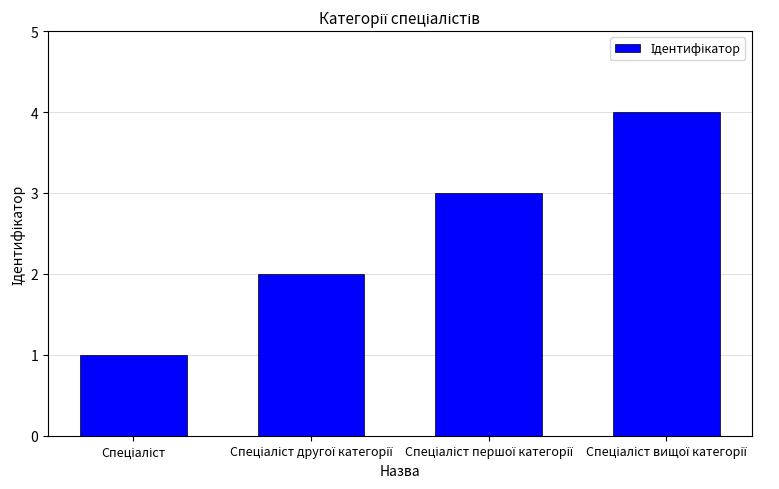

What is the greatest value displayed?

4